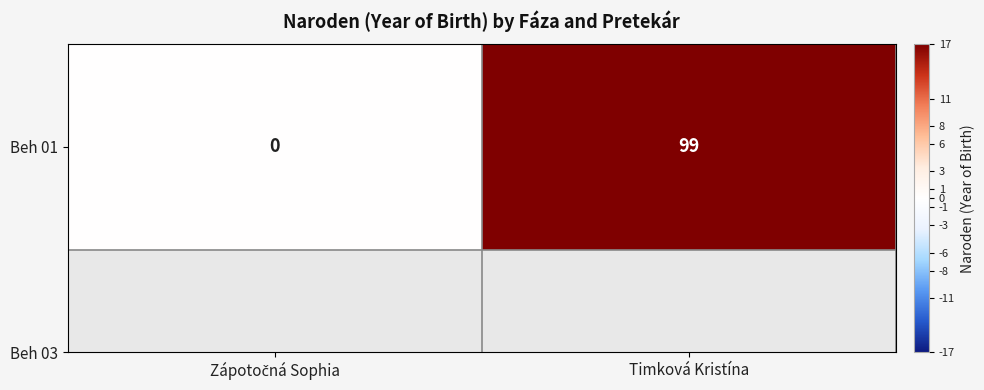

Reading right to left, what are all the values shown in this chart?

99	0